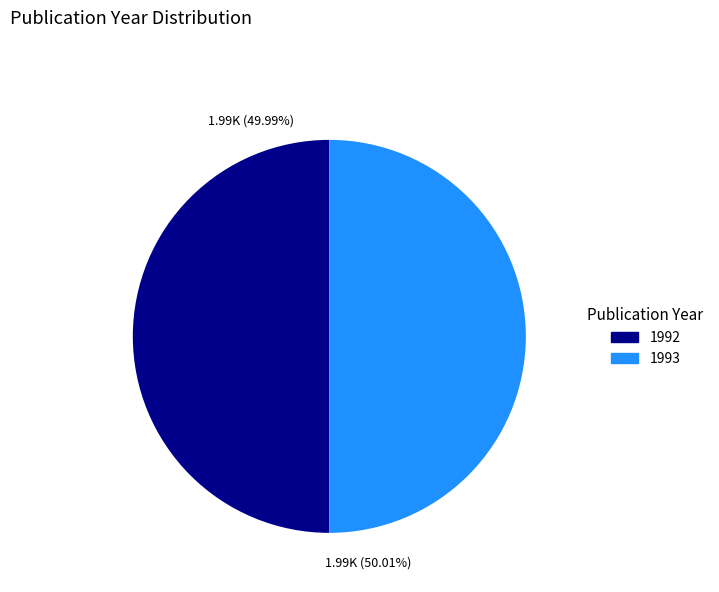

Approximately how many times larger is the value at 1993 compared to 1992?

1.0